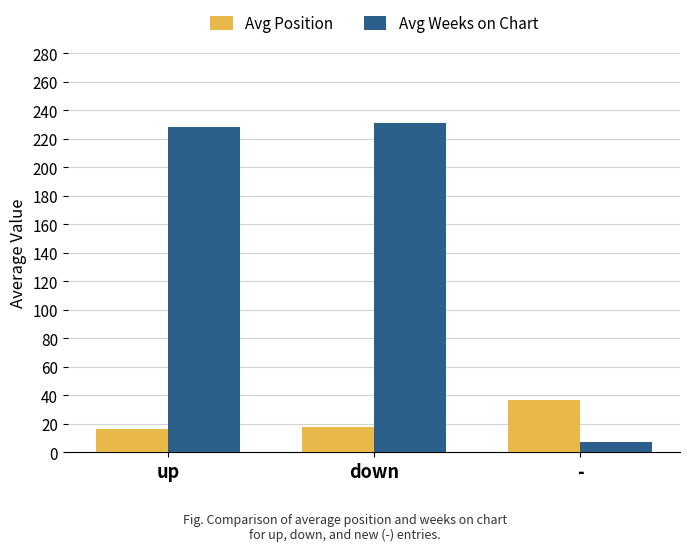

How many values in the Avg Weeks on Chart series exceed 228?

2